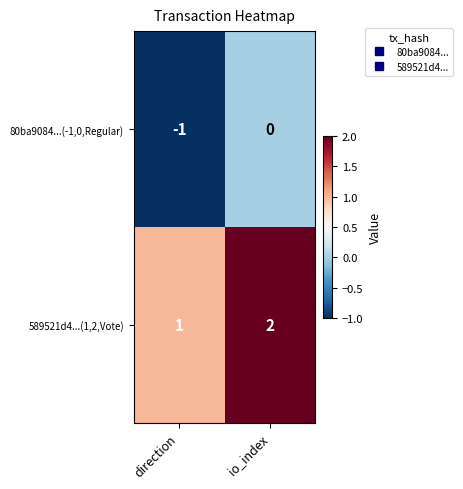

How many data points does each series have?

2